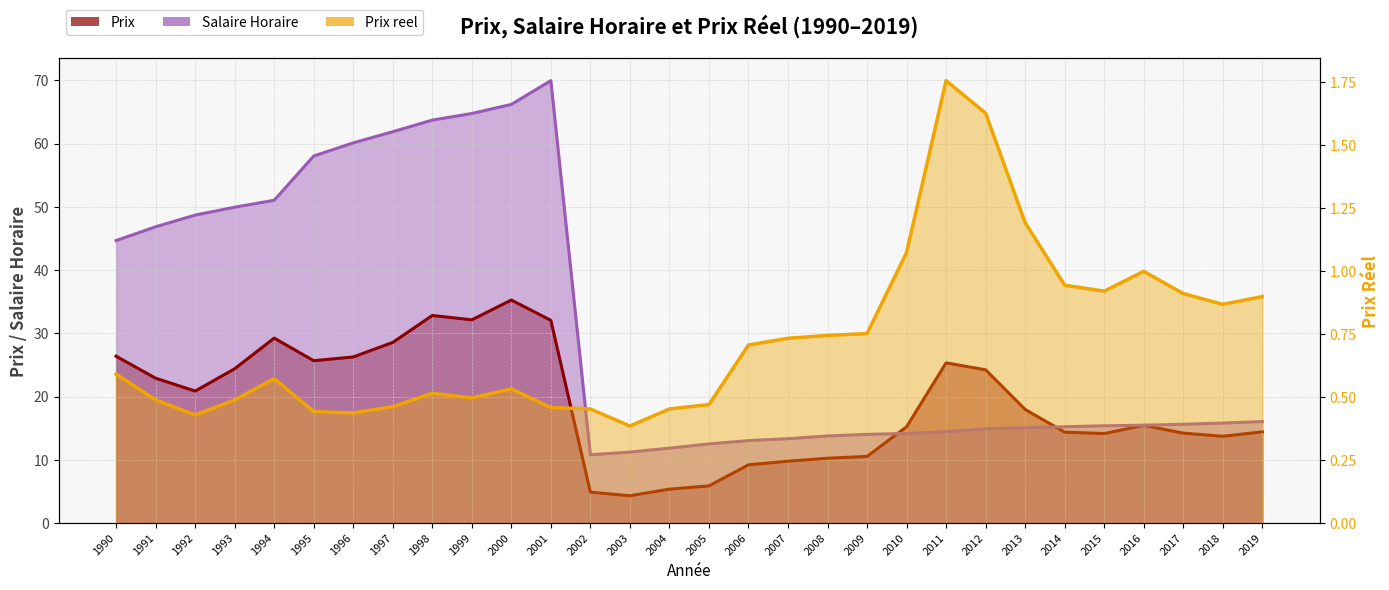

True or false: Salaire Horaire has more than 1 interior local peaks.

False